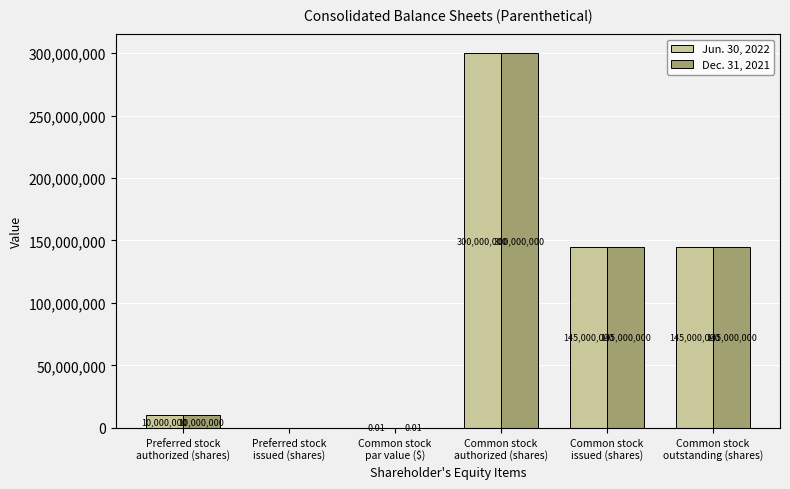

The Dec. 31, 2021 series shows 10000000.0 at Preferred stock
authorized (shares). True or false?

True